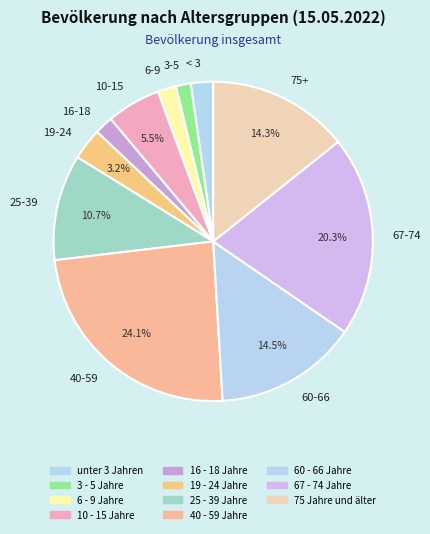

Do 60-66 and 75+ together represent more than half of the pie?

No